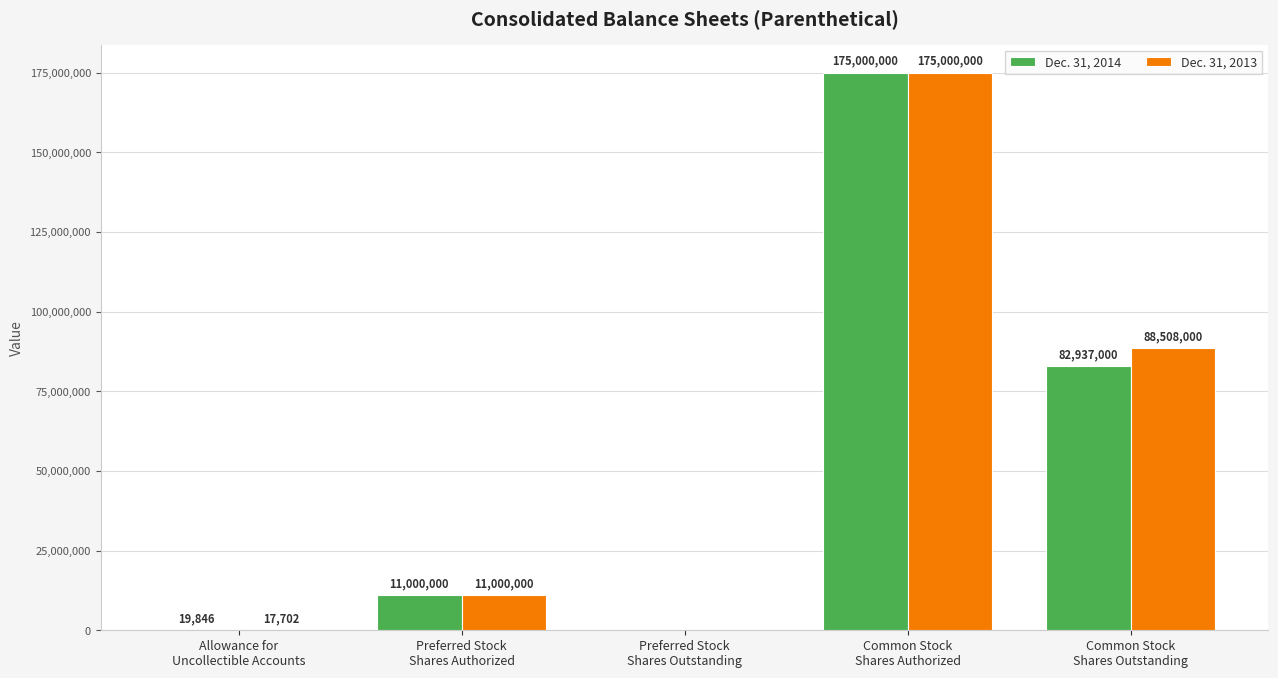

What is the sum of all Dec. 31, 2014 values?

268956846